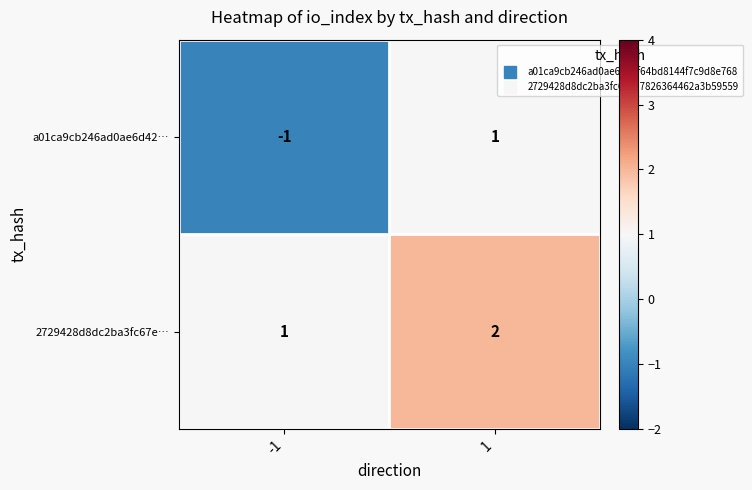

Reading right to left, list all the values displayed in this chart.

a01ca9cb246ad0ae6d42…: 1=1	-1=-1
2729428d8dc2ba3fc67e…: 1=2	-1=1